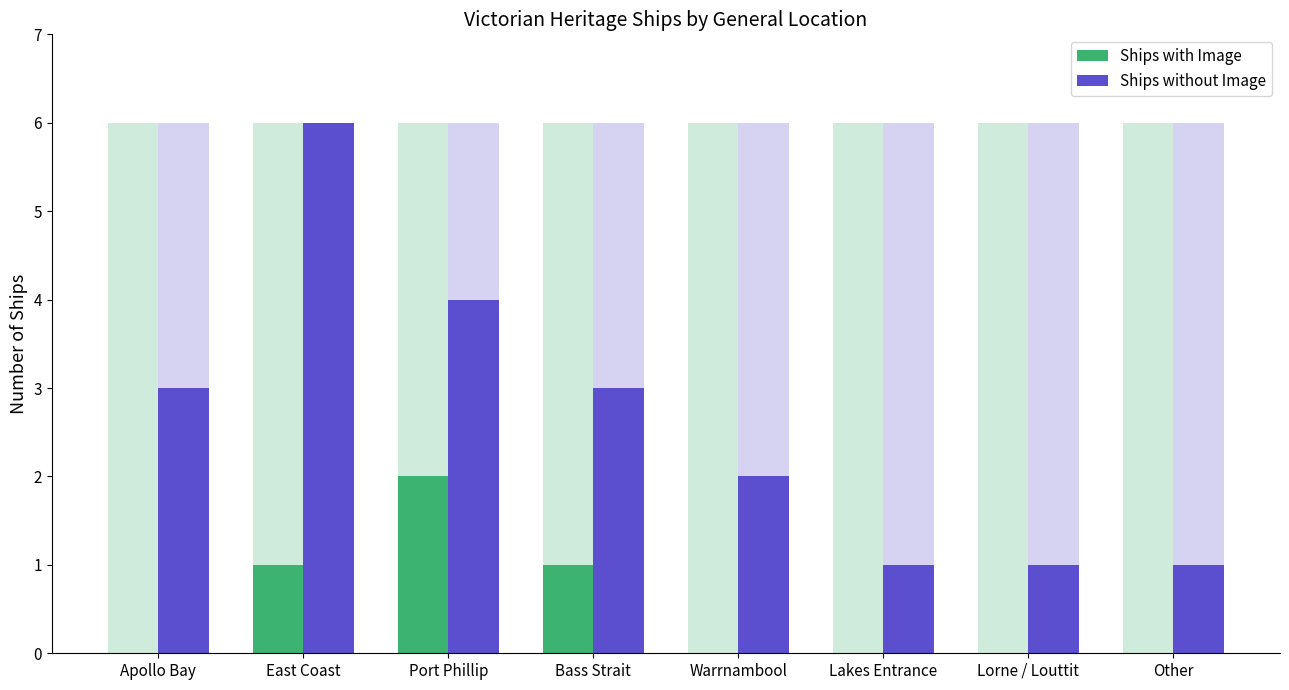

How many data points in Ships without Image are less than 3?

4